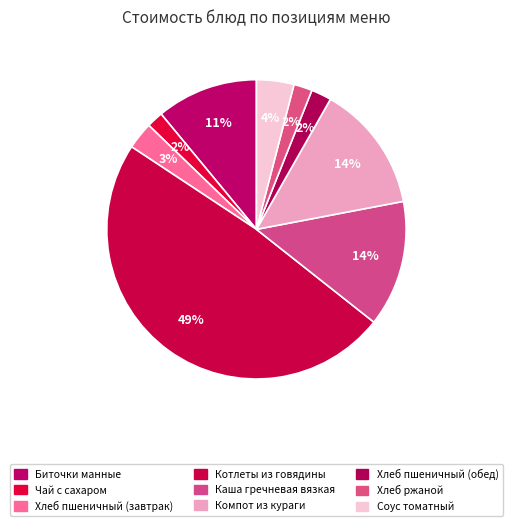

Is it true that Хлеб пшеничный (обед) is 17% of the pie?

False